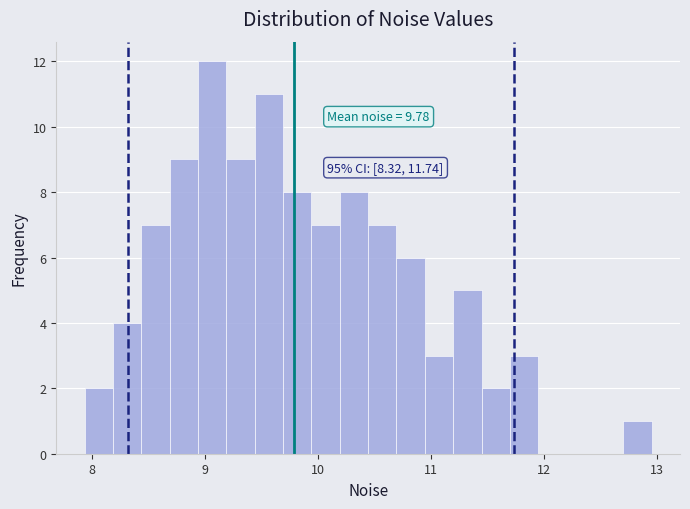

Around what value on the x-axis is the tallest bar? Give the approximate position of its centre, as read against the axis.

9.1